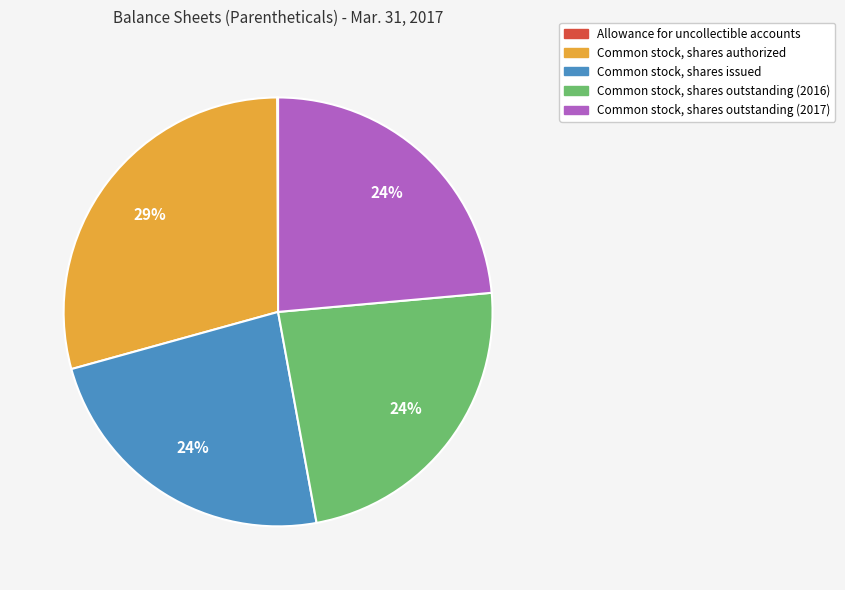

Combined, do Common stock, shares authorized and Common stock, shares outstanding (2017) account for over 50%?

Yes